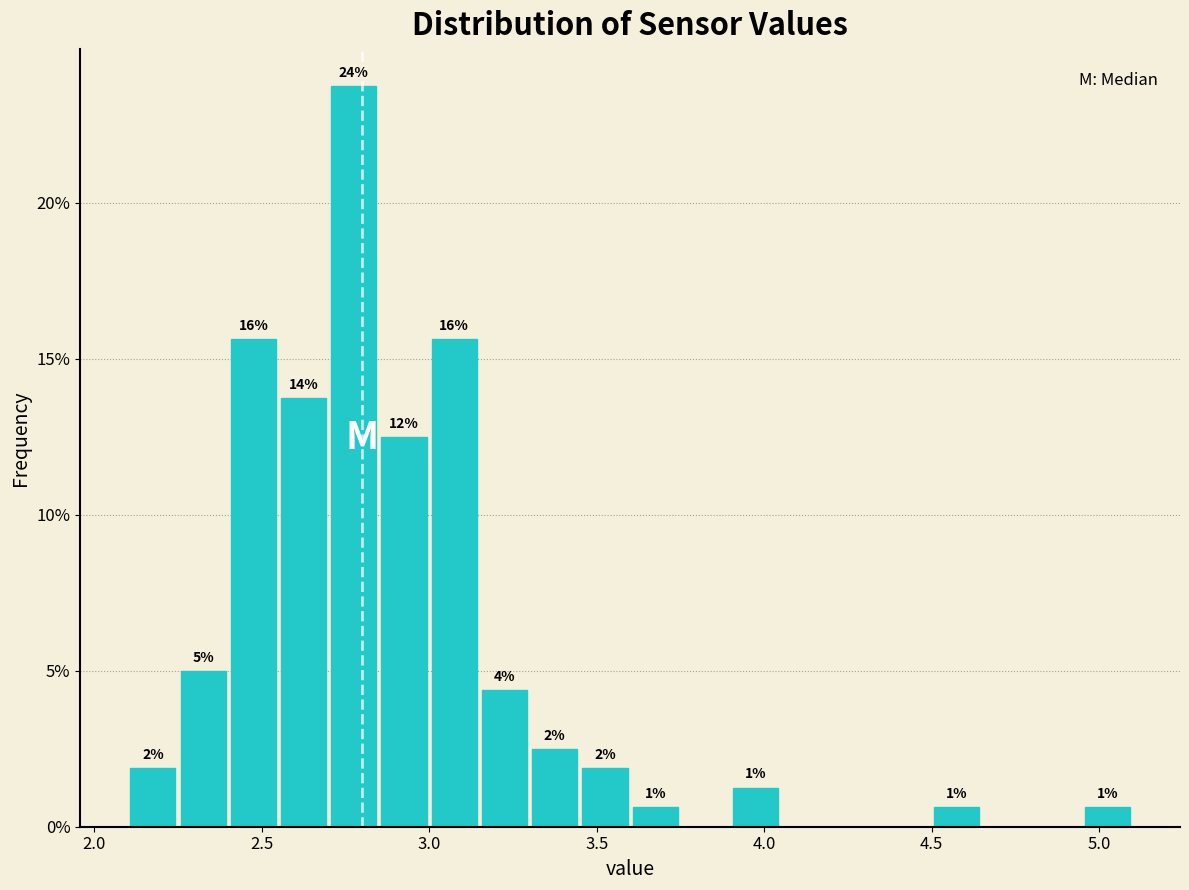

Around what value on the x-axis is the tallest bar? Give the approximate position of its centre, as read against the axis.

2.80